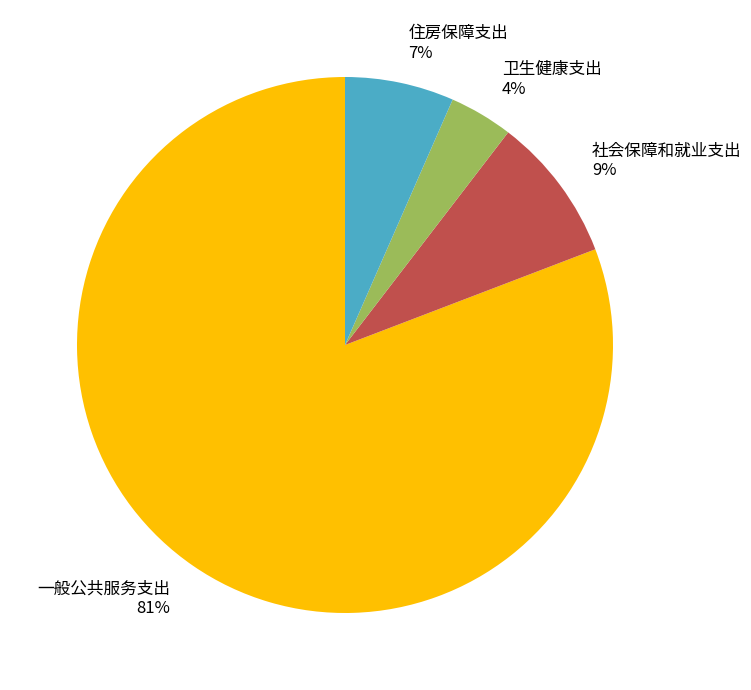

To the nearest percent, what portion does 卫生健康支出 represent?

4%